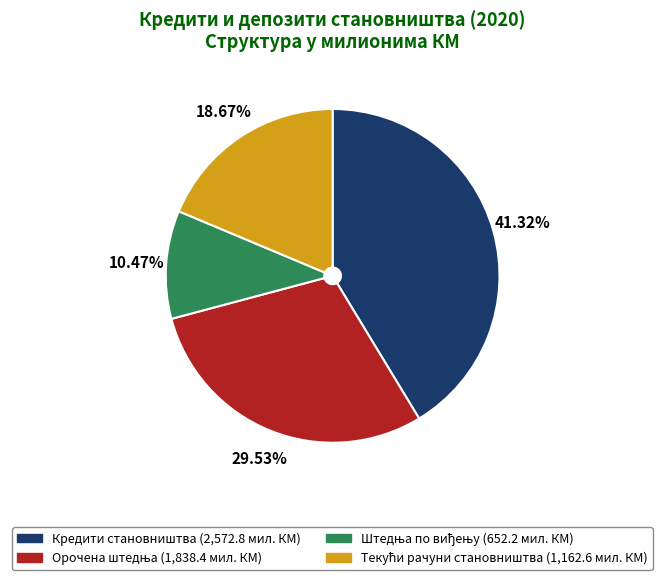

To the nearest percent, what portion does Кредити становништва represent?

41%